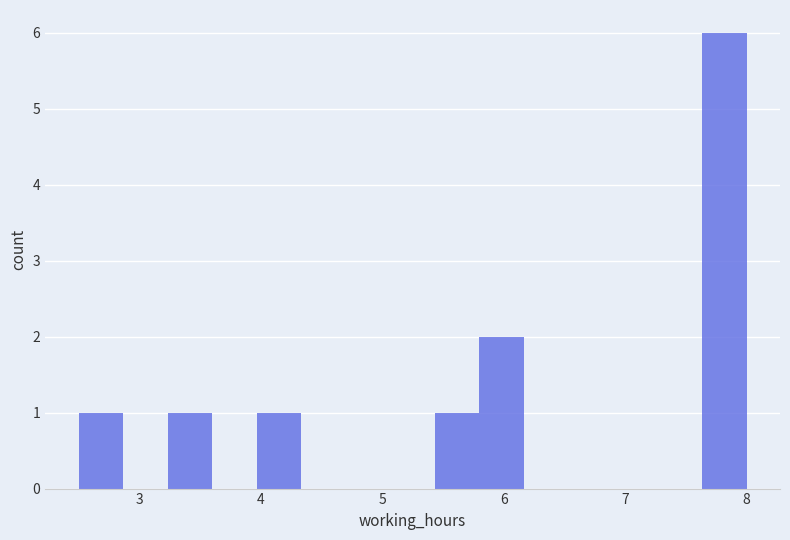

Around what value on the x-axis is the tallest bar? Give the approximate position of its centre, as read against the axis.

7.8